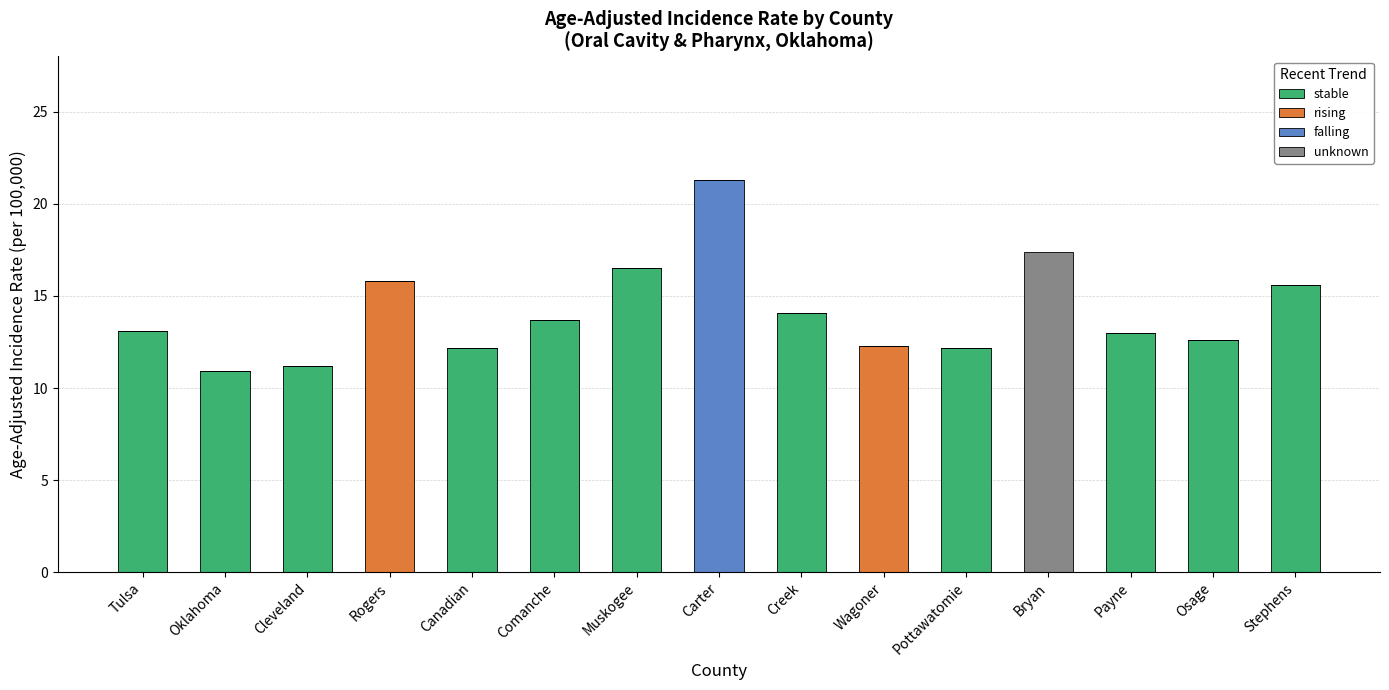

The value of stable at Muskogee is 8.9. True or false?

False